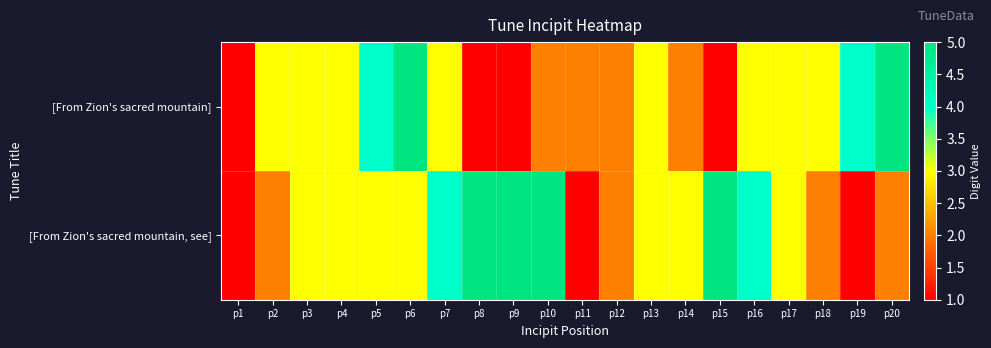

Reading right to left, transcribe all the data shown in this chart.

[From Zion's sacred mountain]: p20=5	p19=4	p18=3	p17=3	p16=3	p15=1	p14=2	p13=3	p12=2	p11=2	p10=2	p9=1	p8=1	p7=3	p6=5	p5=4	p4=3	p3=3	p2=3	p1=1
[From Zion's sacred mountain, see]: p20=2	p19=1	p18=2	p17=3	p16=4	p15=5	p14=3	p13=3	p12=2	p11=1	p10=5	p9=5	p8=5	p7=4	p6=3	p5=3	p4=3	p3=3	p2=2	p1=1